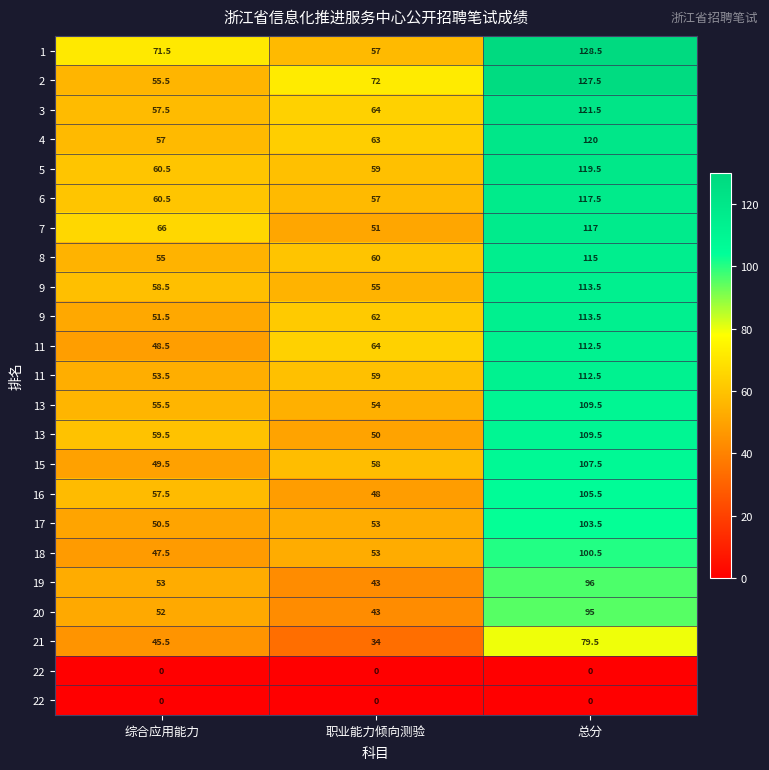

How many series are shown in this chart?

23